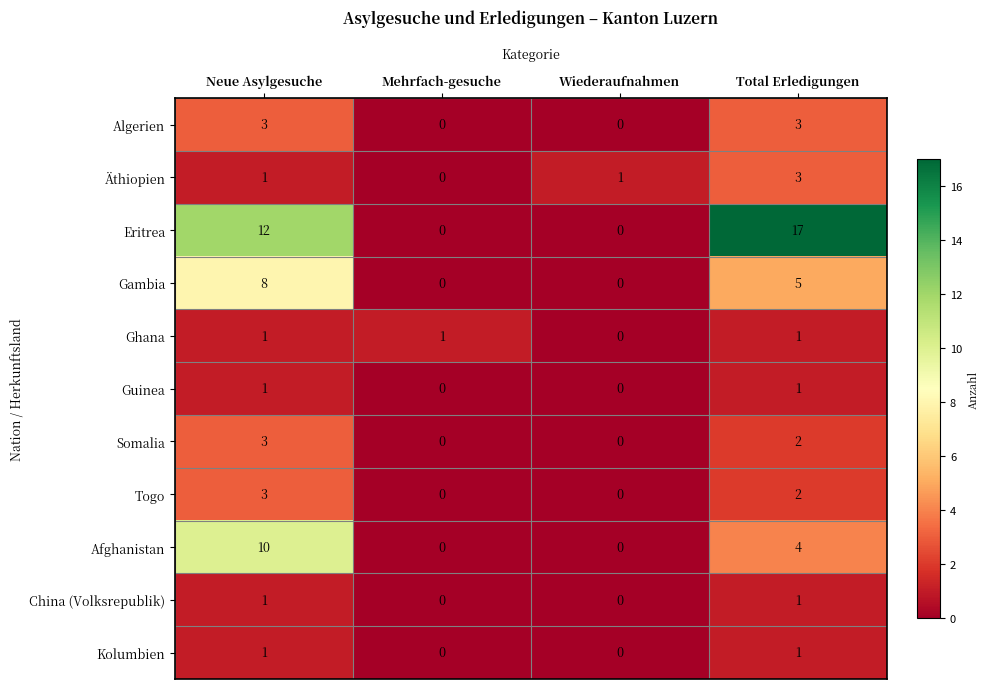

True or false: Togo has a value of 3 at Neue Asylgesuche.

True